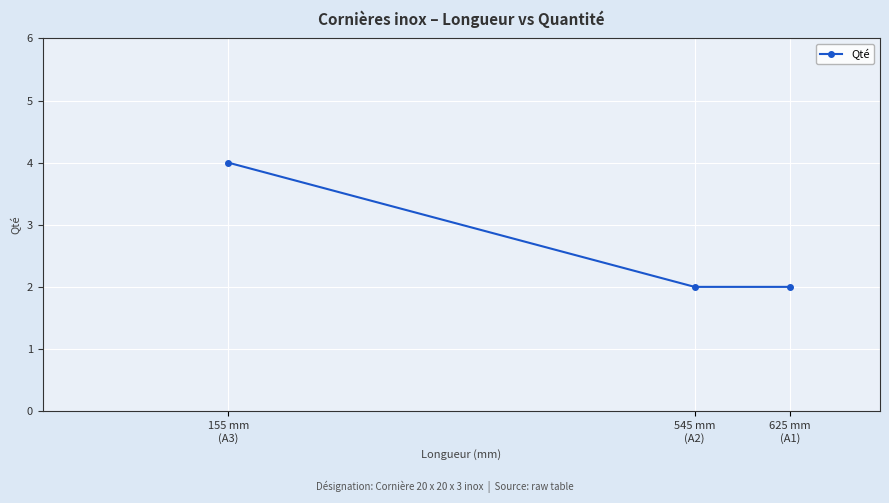

What position from the right is 545 mm
(A2)?

2